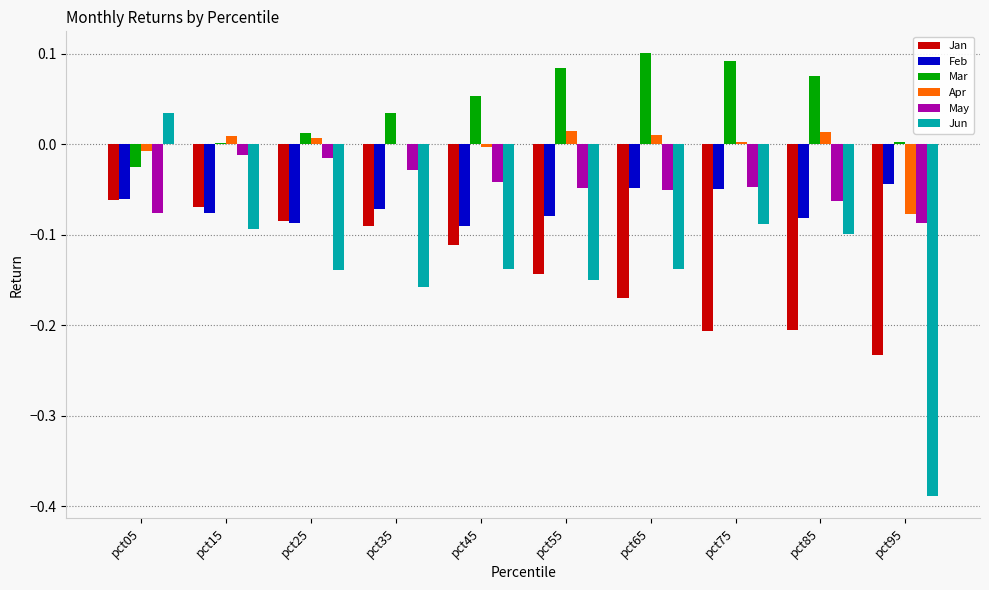

Which series has the widest spread of values?

Jun